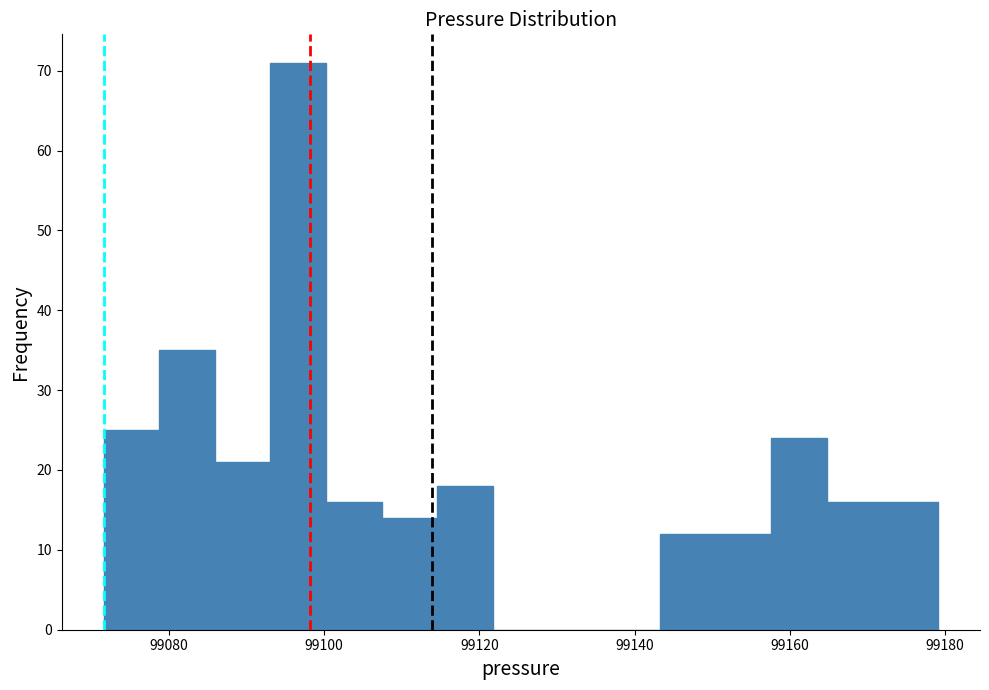

Around what value on the x-axis is the tallest bar? Give the approximate position of its centre, as read against the axis.

99096